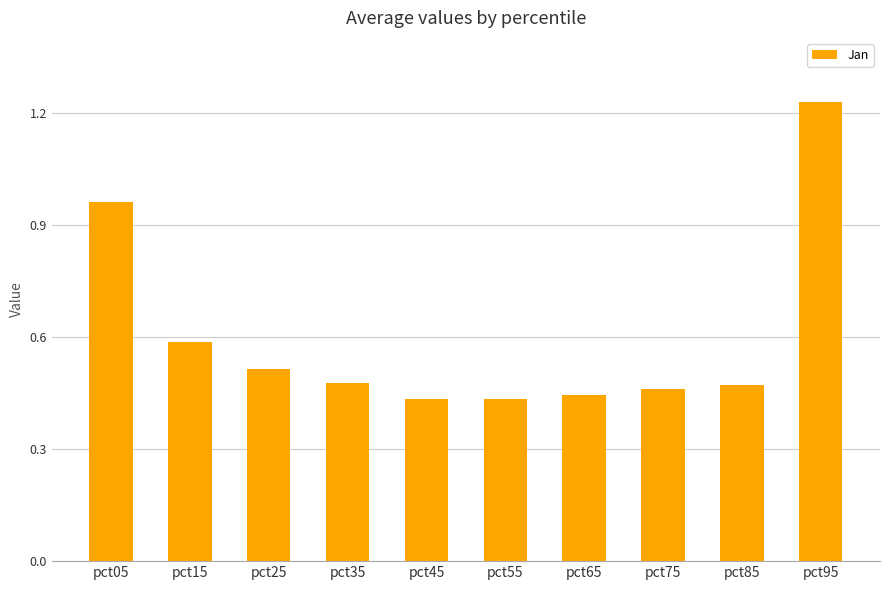

What is the difference between the maximum and minimum values?

0.8